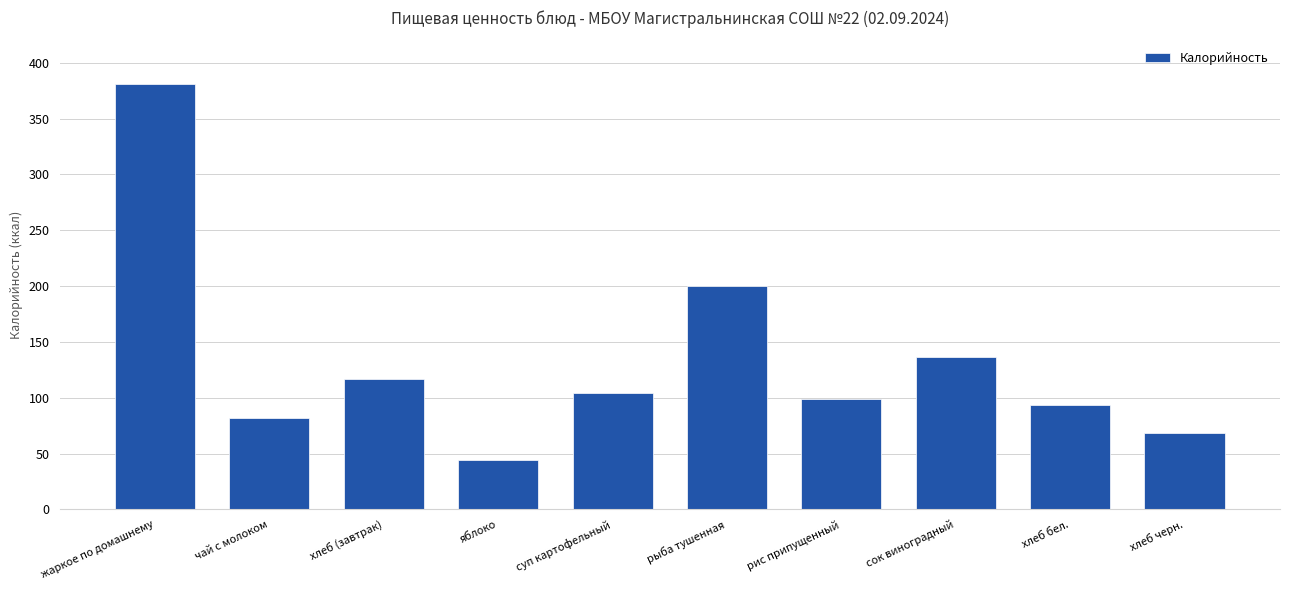

Reading left to right, transcribe all the data shown in this chart.

381.0	81.8	116.9	44.4	104.5	199.8	98.8	136.4	93.5	68.3